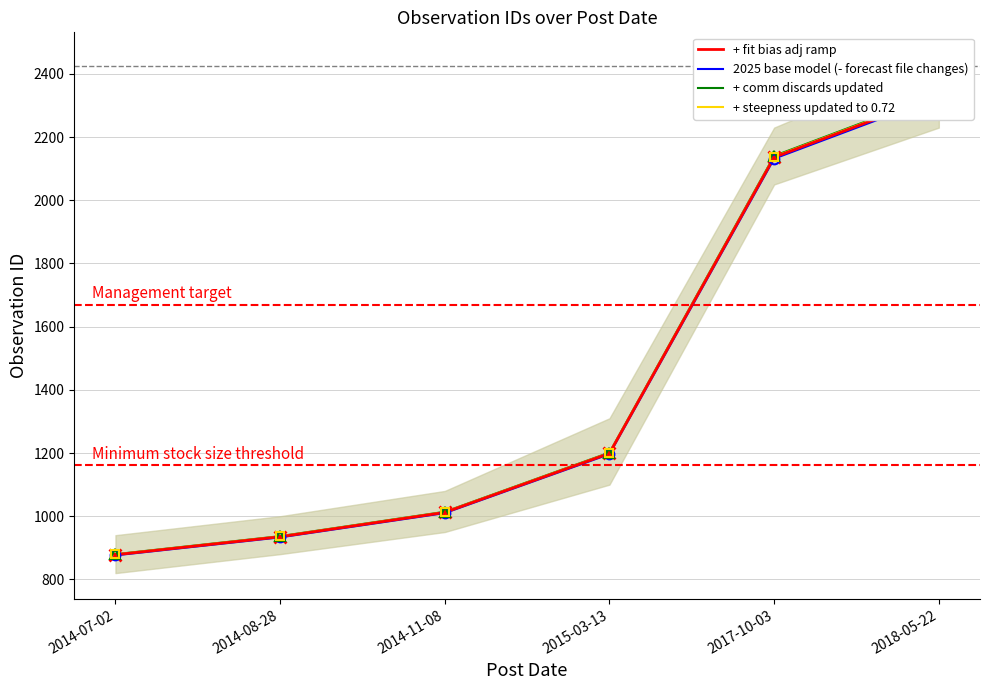

What is the total value across all series at 2017-10-03?

8546.1